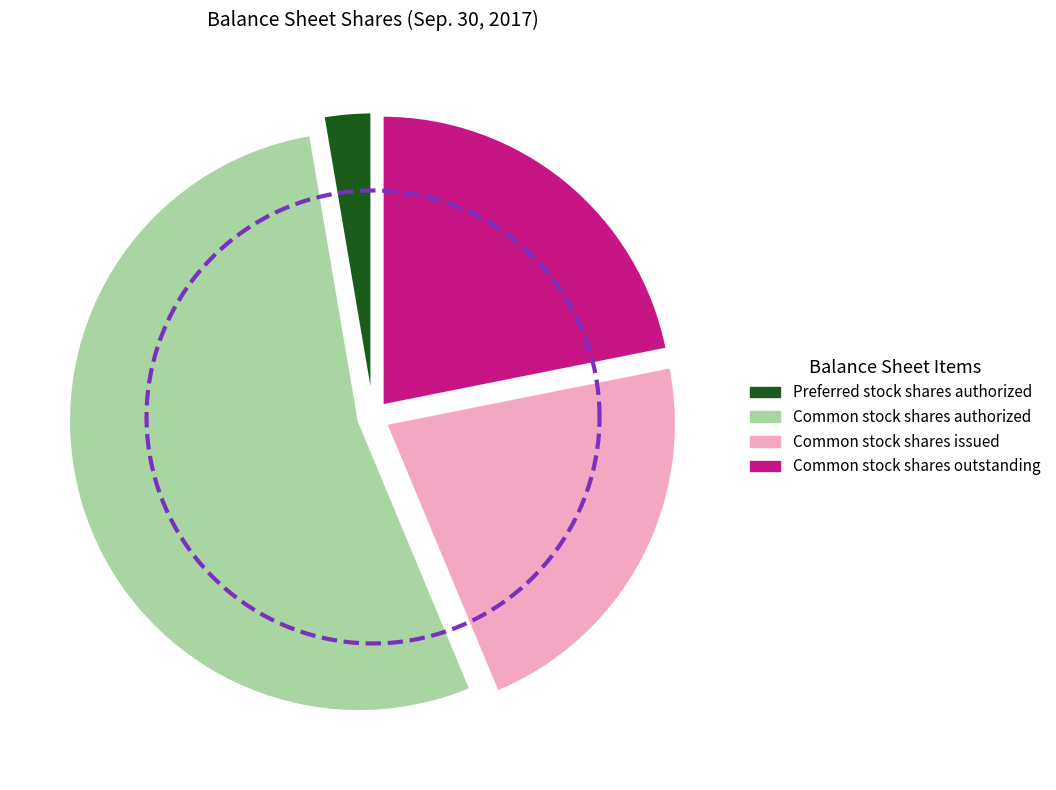

Is the sum of Common stock shares issued and Preferred stock shares issued greater than half?

No